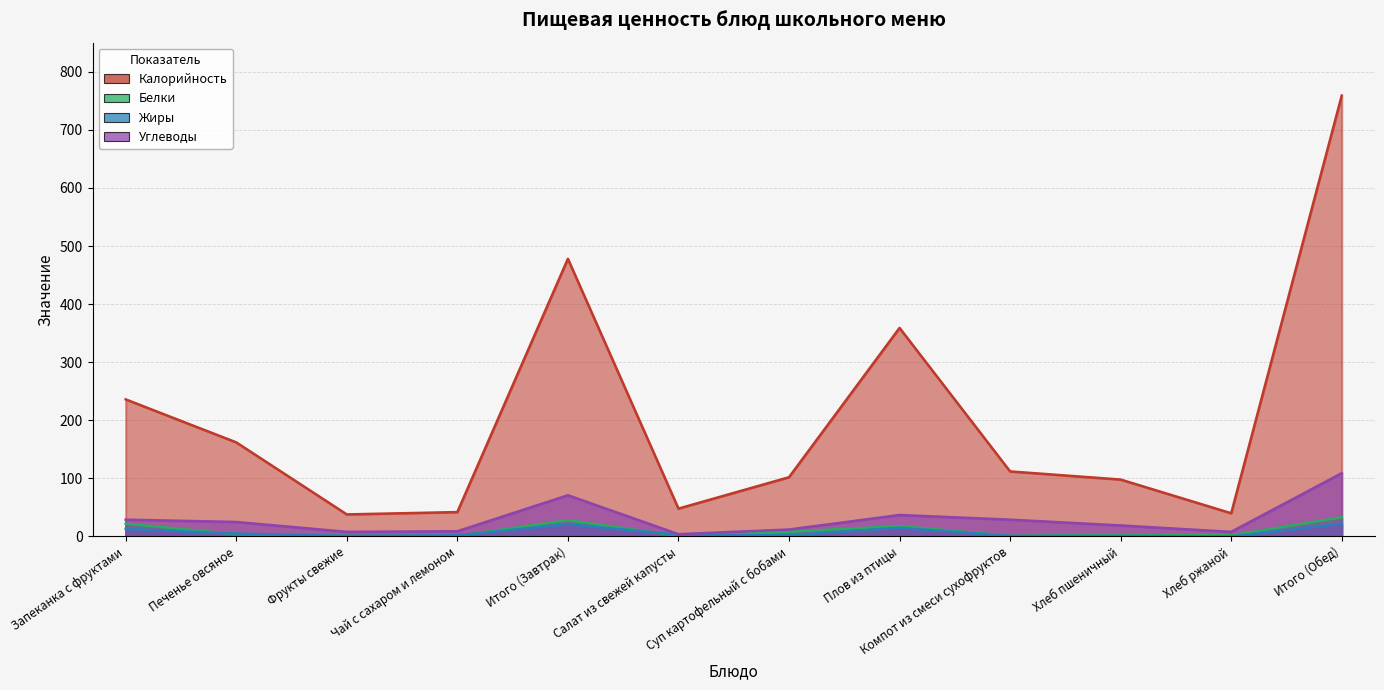

The value of Жиры at Компот из смеси сухофруктов is 1. True or false?

True